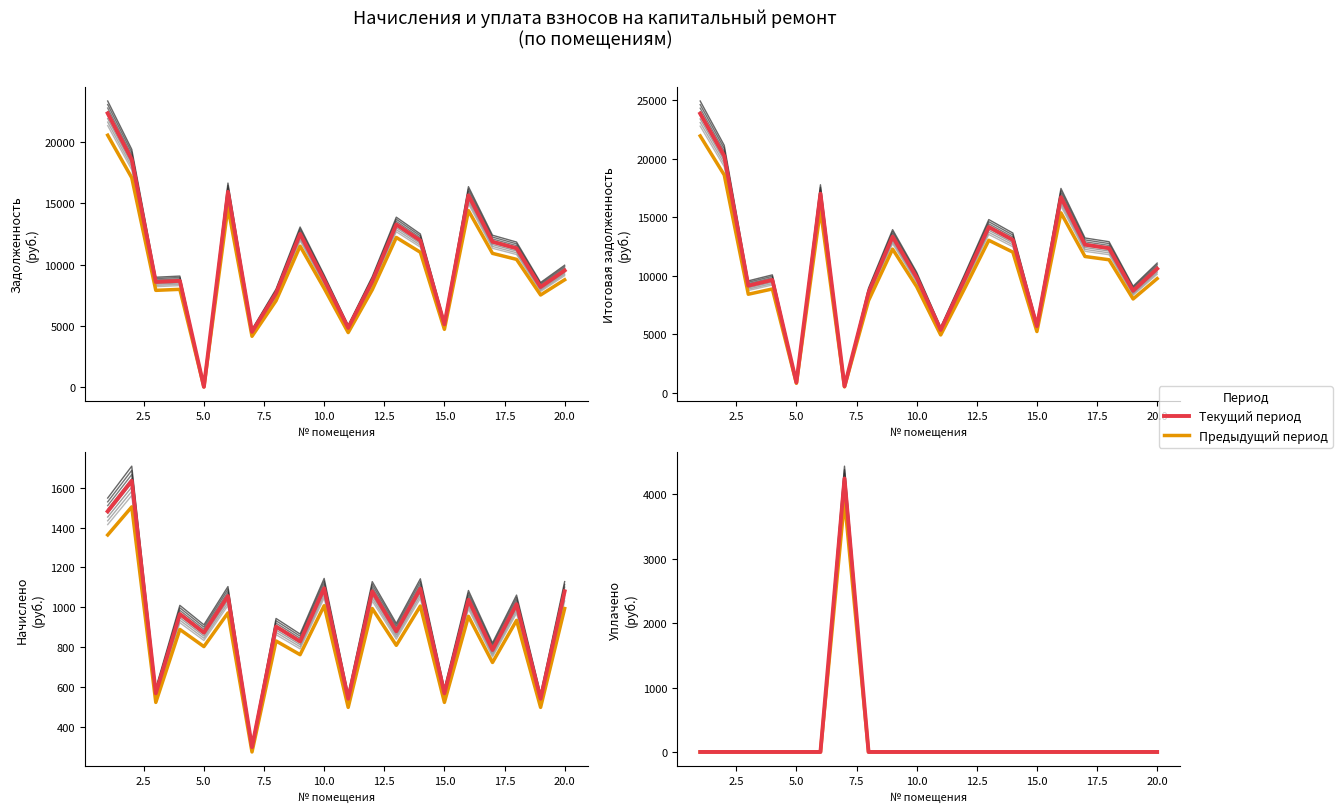

What is the highest value of the itogovaya zadolzhennost series?

23848.9